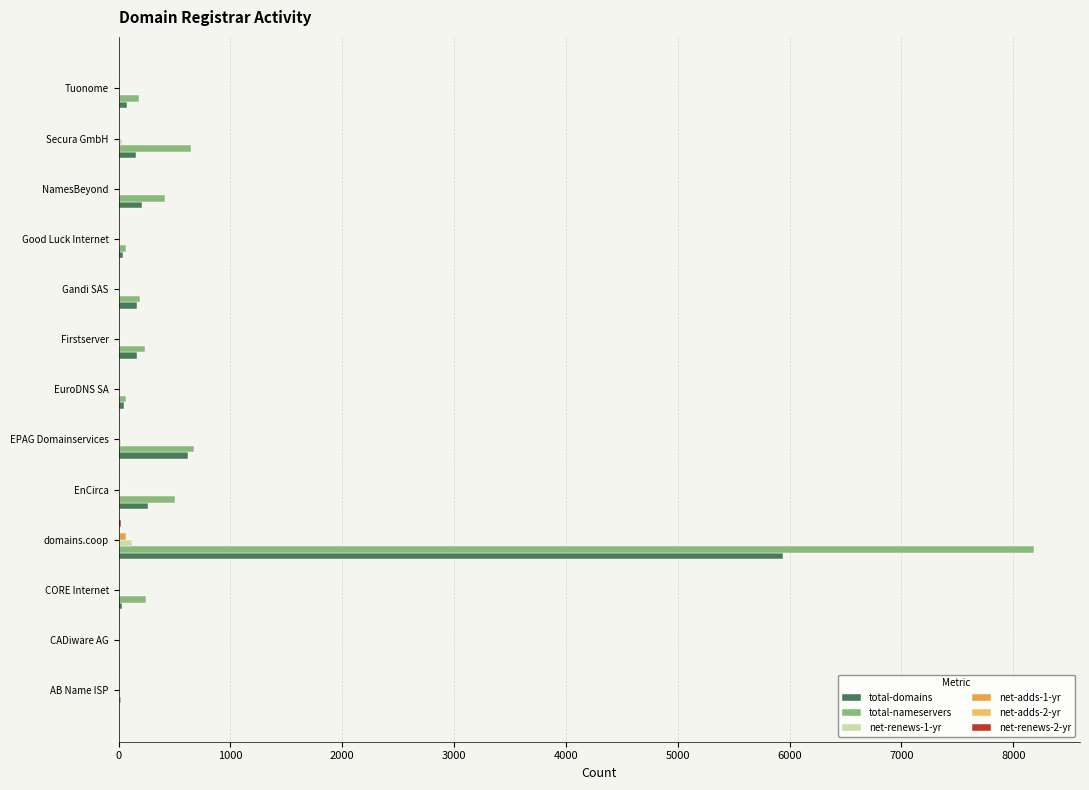

Count the number of data series in this chart.

6